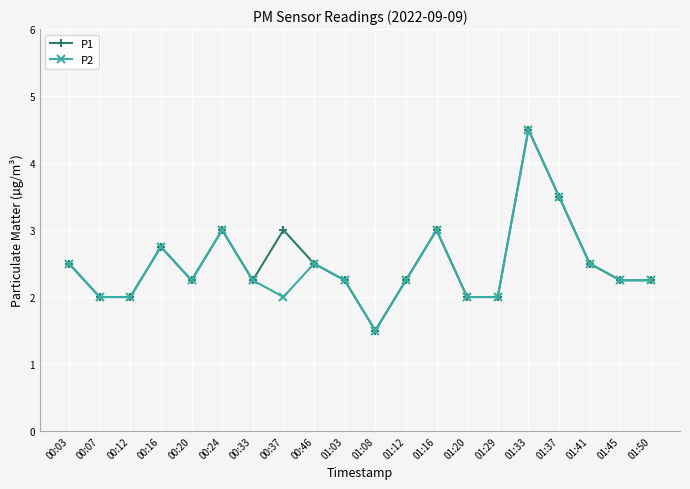

Is the value of P1 at 00:46 greater than the value of P2 at 01:16?

No